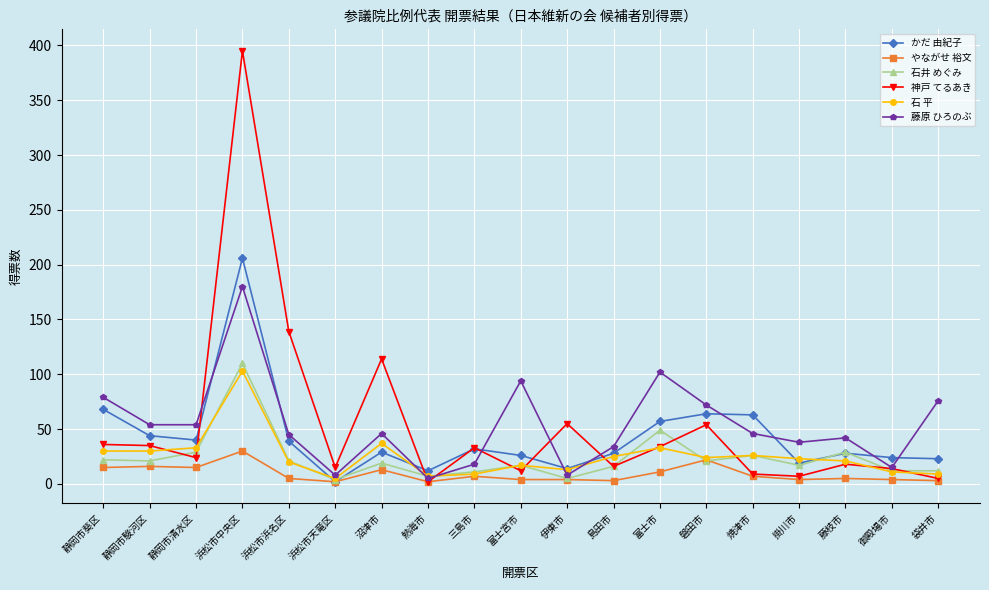

Rank the series by their maximum value, from lowest to highest.

やながせ 裕文, 石 平, 石井 めぐみ, 藤原 ひろのぶ, かだ 由紀子, 神戸 てるあき